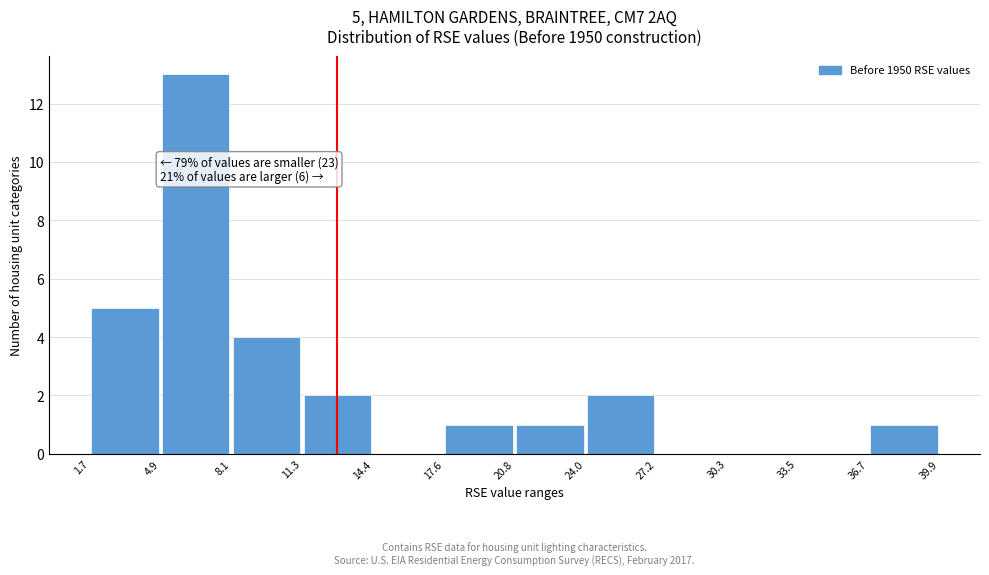

Which range on the x-axis has the tallest bar?

4.9 to 8.1